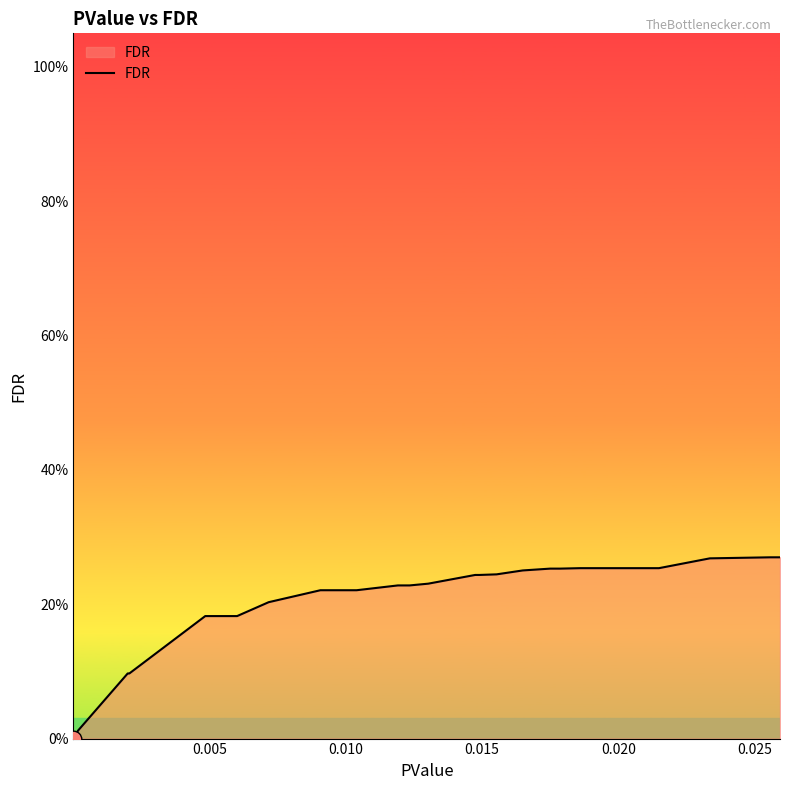

Does the chart display data point markers on the line(s)?

No